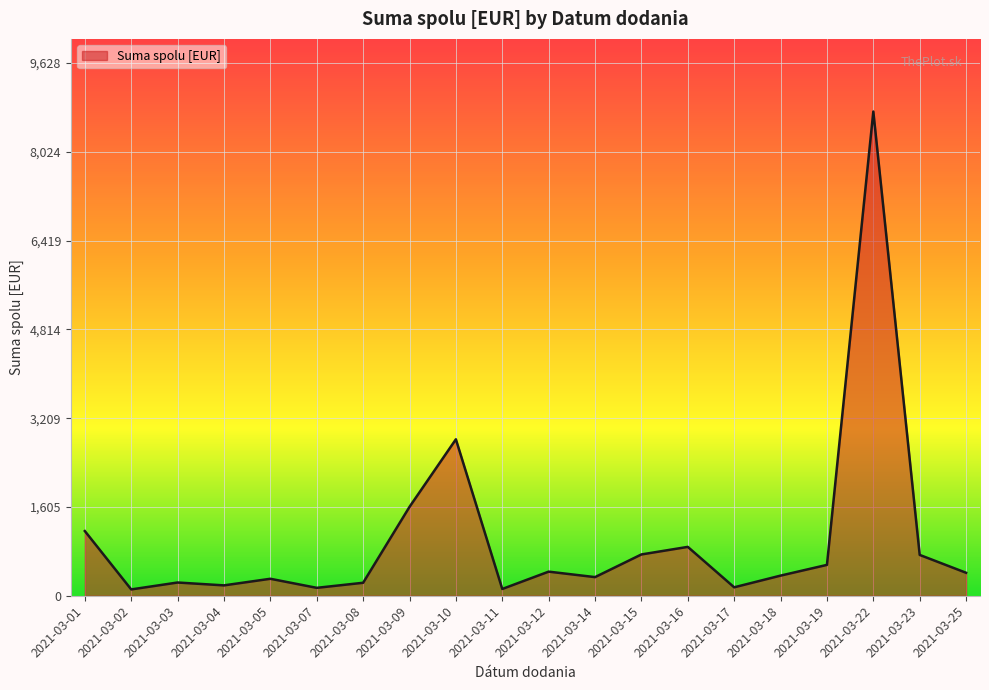

Approximately how many times larger is the value at 2021-03-15 compared to 2021-03-12?

1.7